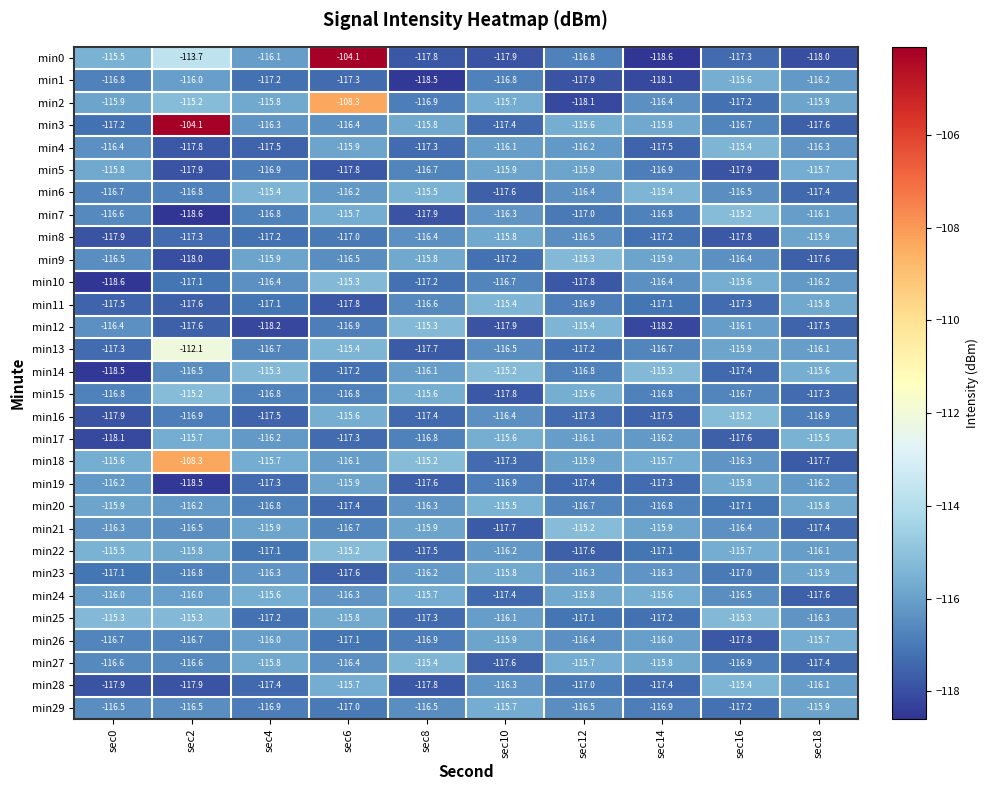

Rank the categories by min0 value from highest to lowest.

sec6, sec2, sec0, sec4, sec12, sec16, sec8, sec10, sec18, sec14